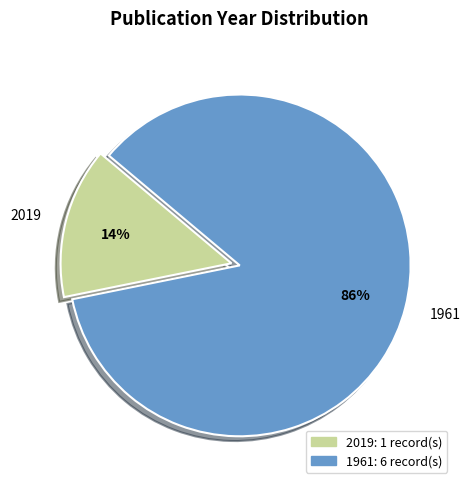

Count the number of slices in the pie.

2